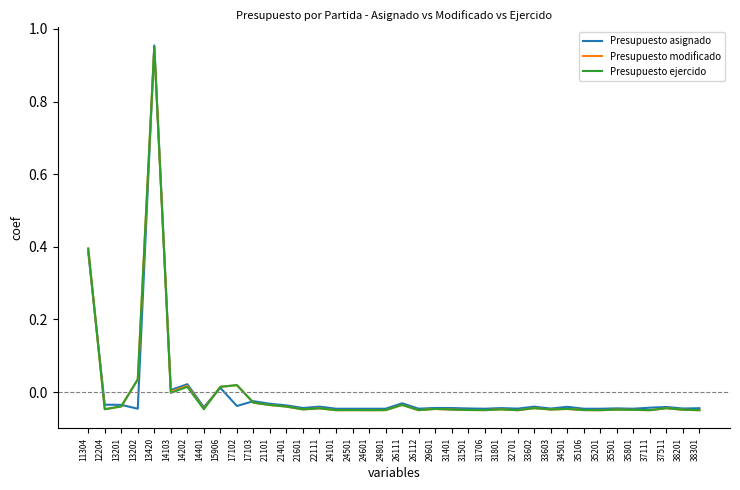

True or false: Presupuesto modificado has a value of -0.0 at 29601.

True